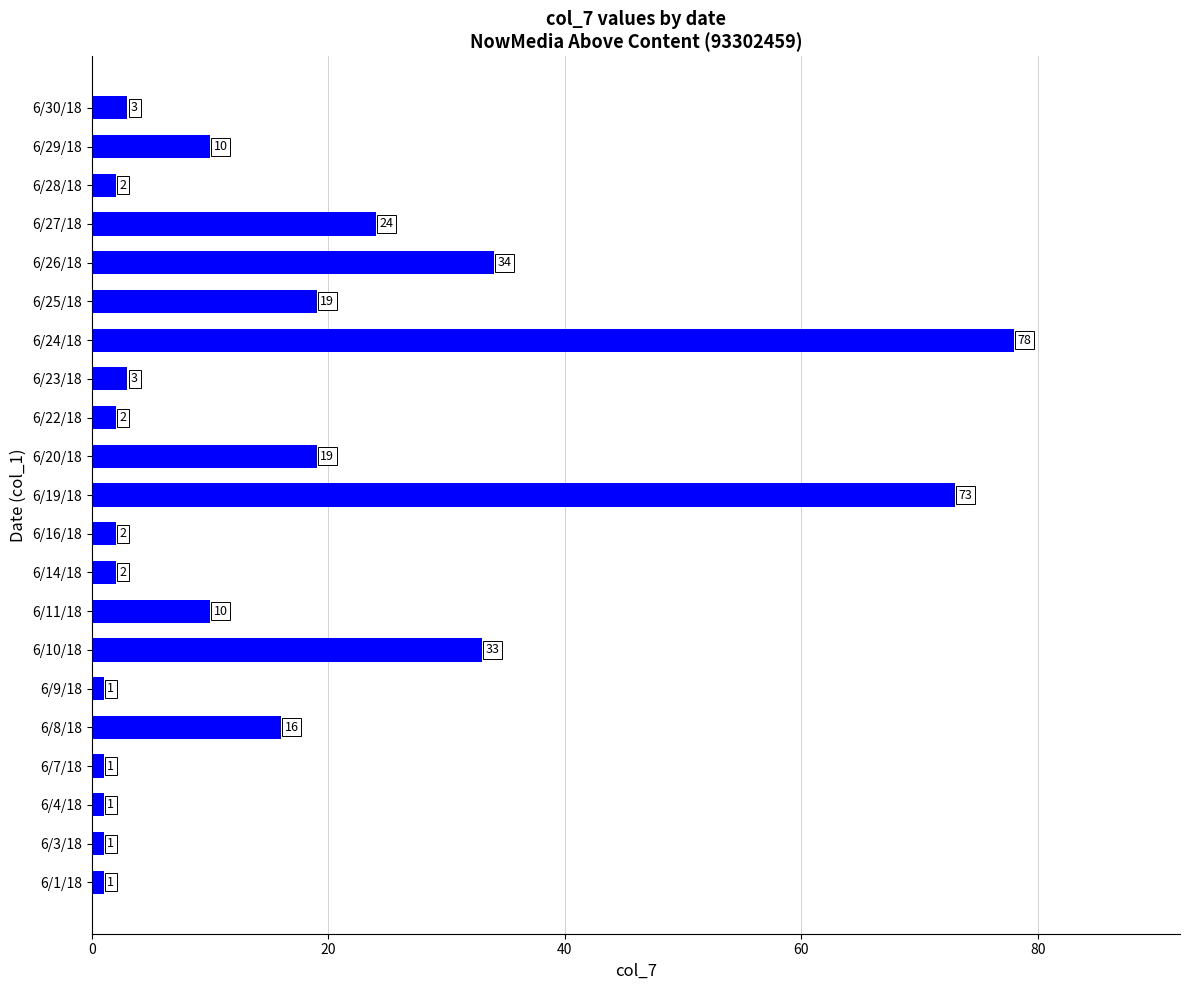

What is the maximum value shown in the chart?

78